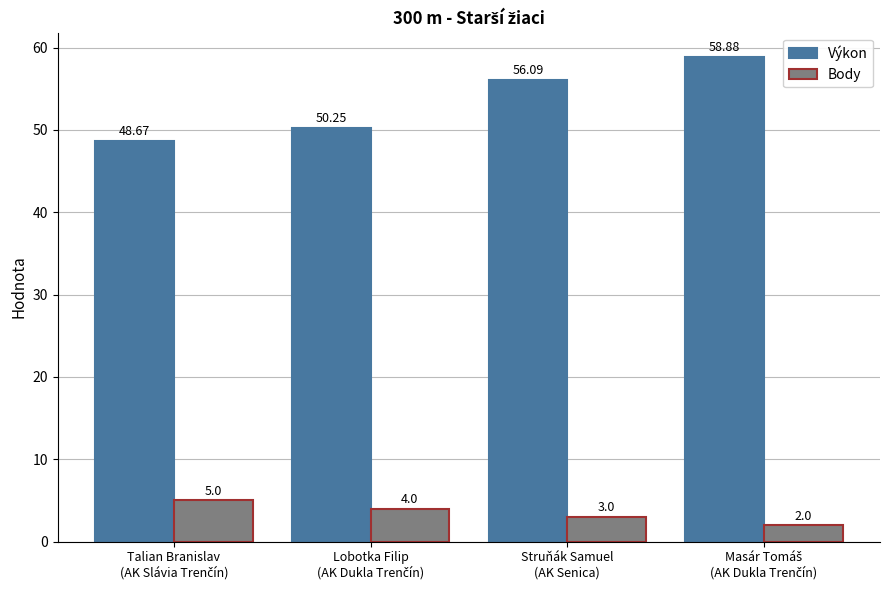

What is the average value of the Výkon series?

53.5